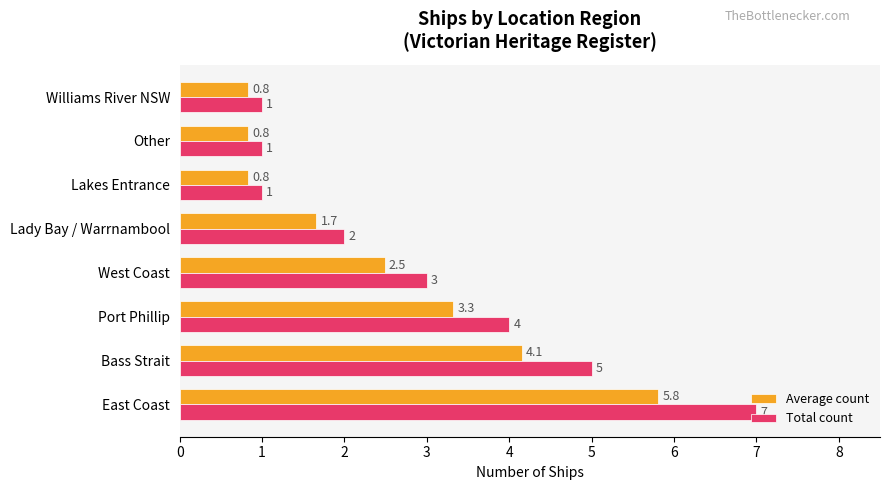

What is the difference between the maximum and minimum values in the Total count series?

6.0